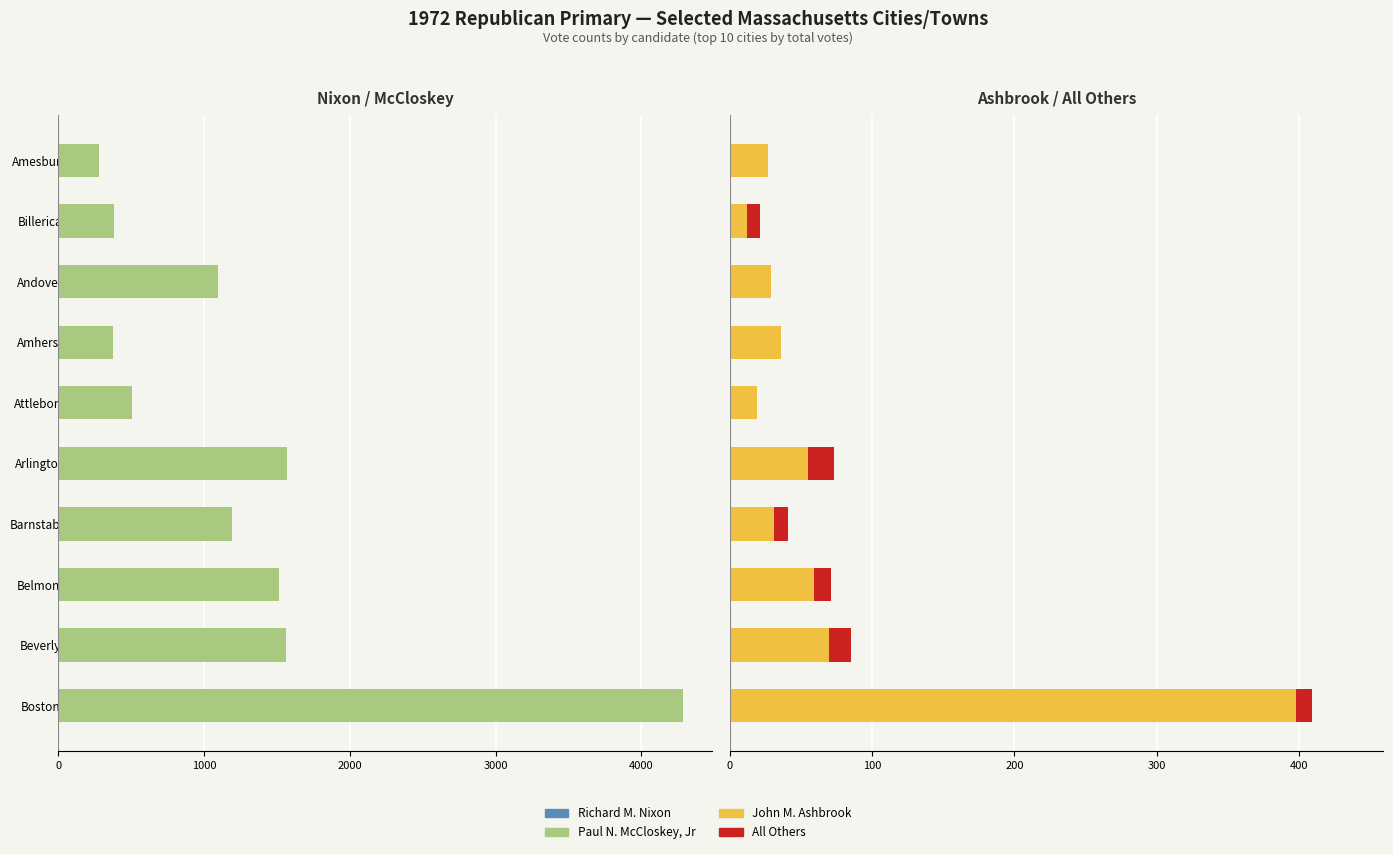

Which series has the widest spread of values?

Paul N. McCloskey, Jr